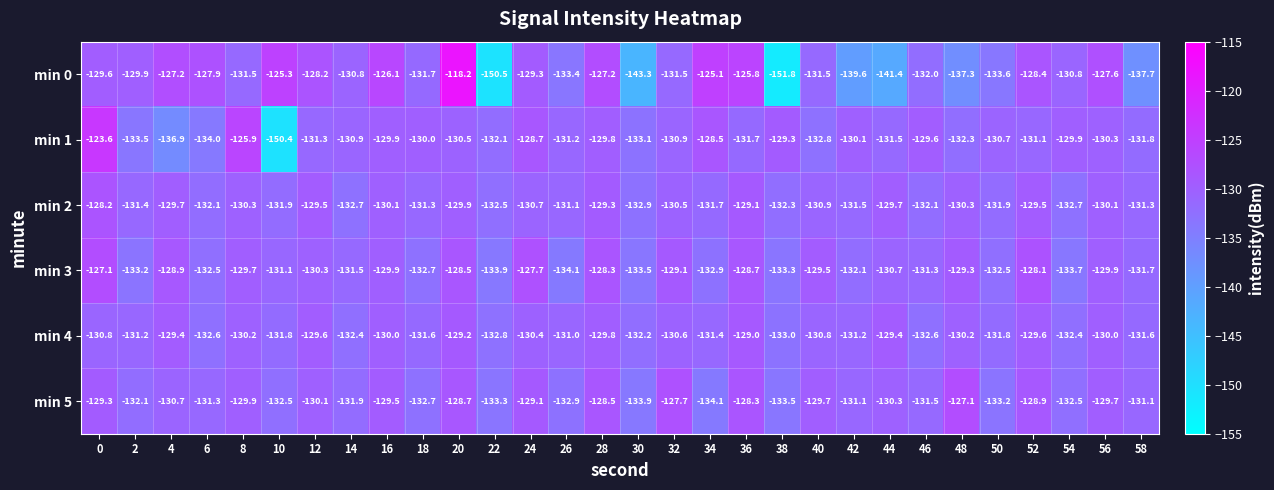

How many data points in min 5 are less than -130?

18